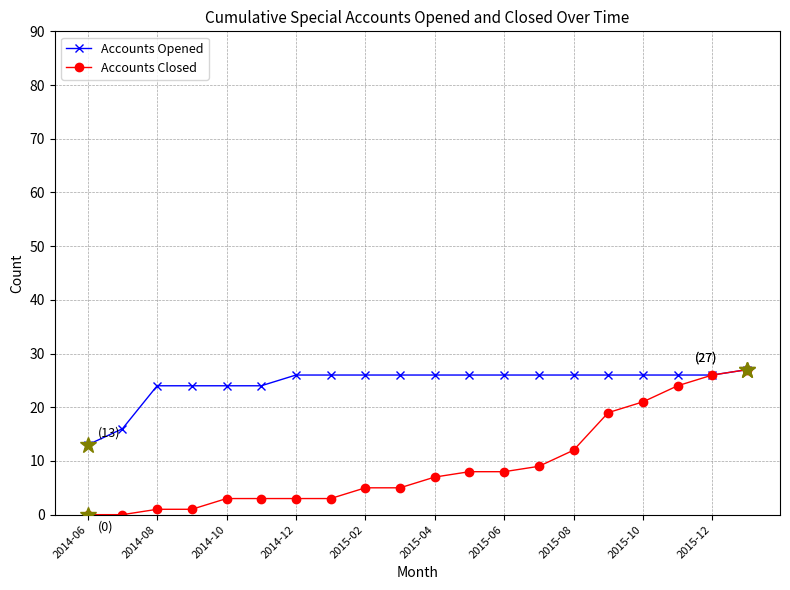

Rank the series by their average value, from lowest to highest.

Accounts Closed, Accounts Opened